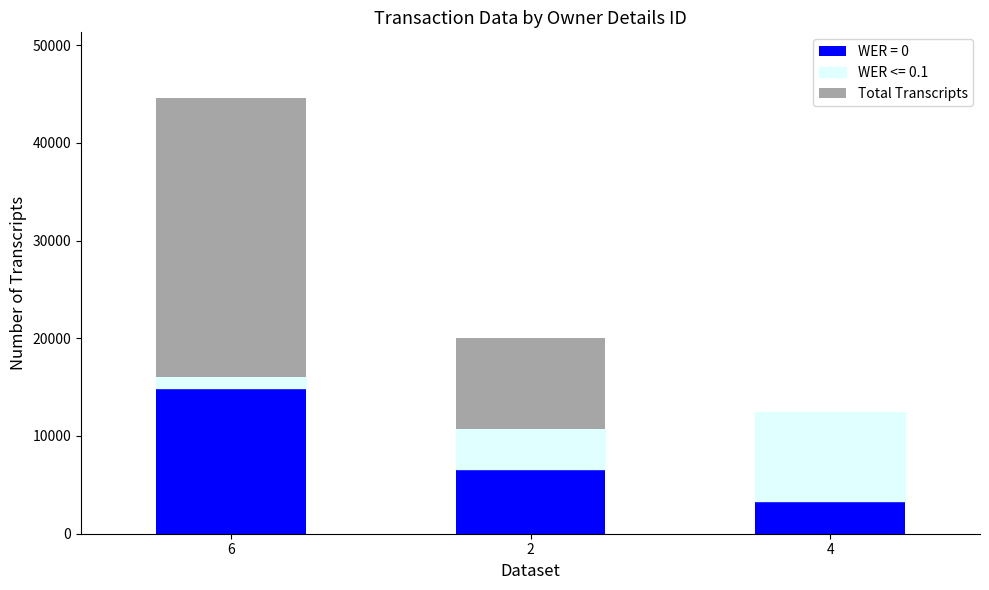

How many distinct data groups are displayed?

3